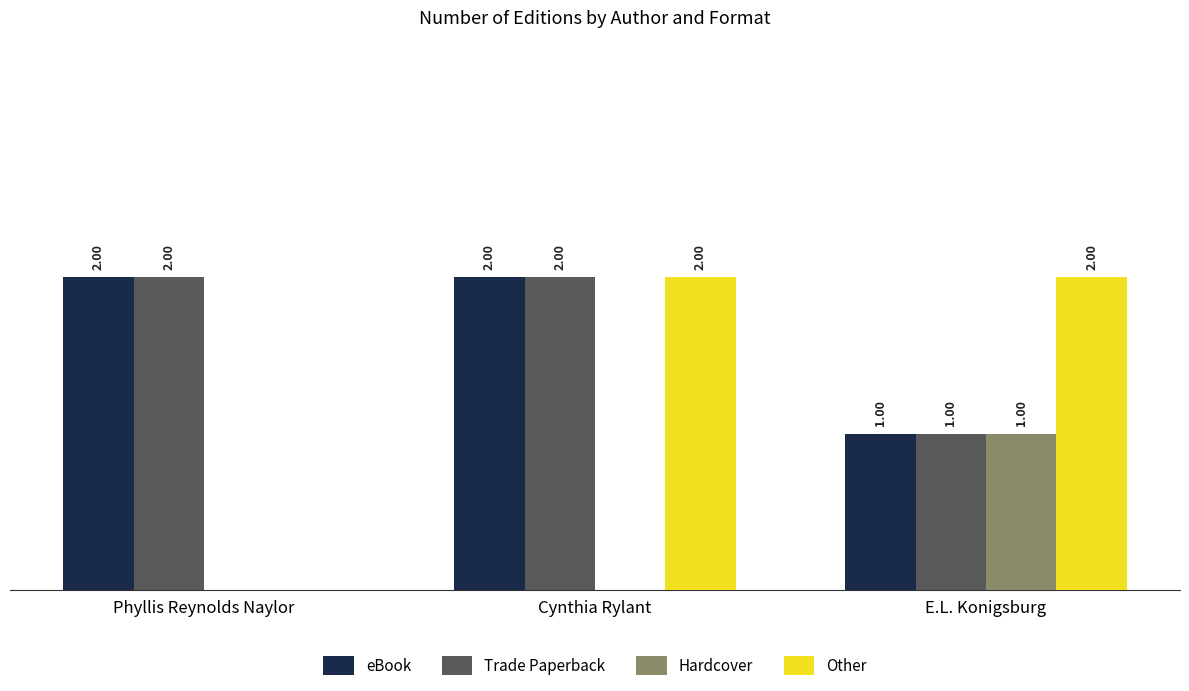

At which label is Other closest to 1?

Phyllis Reynolds Naylor